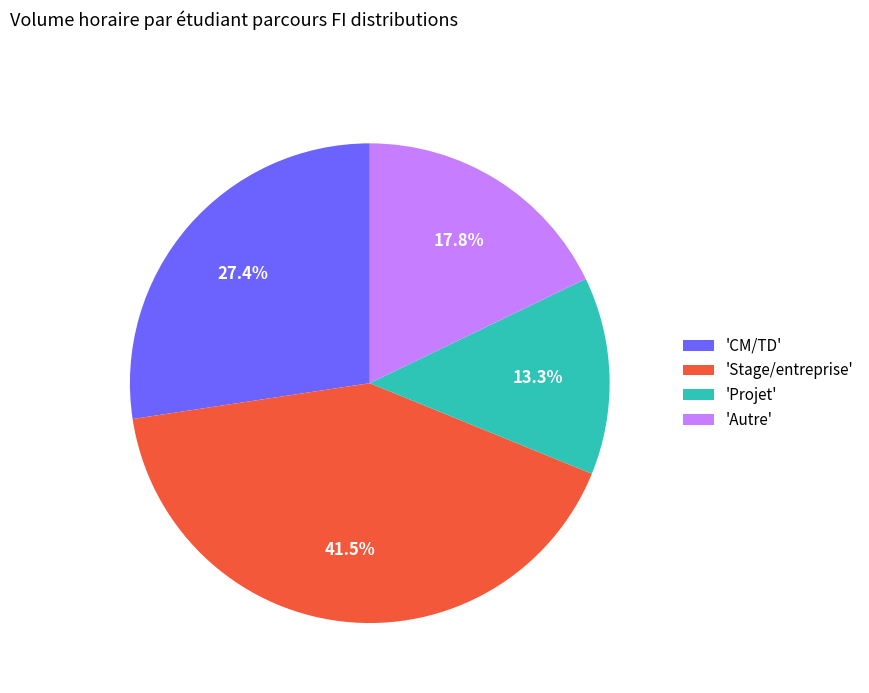

Do 'Projet' and 'Autre' together represent more than half of the pie?

No